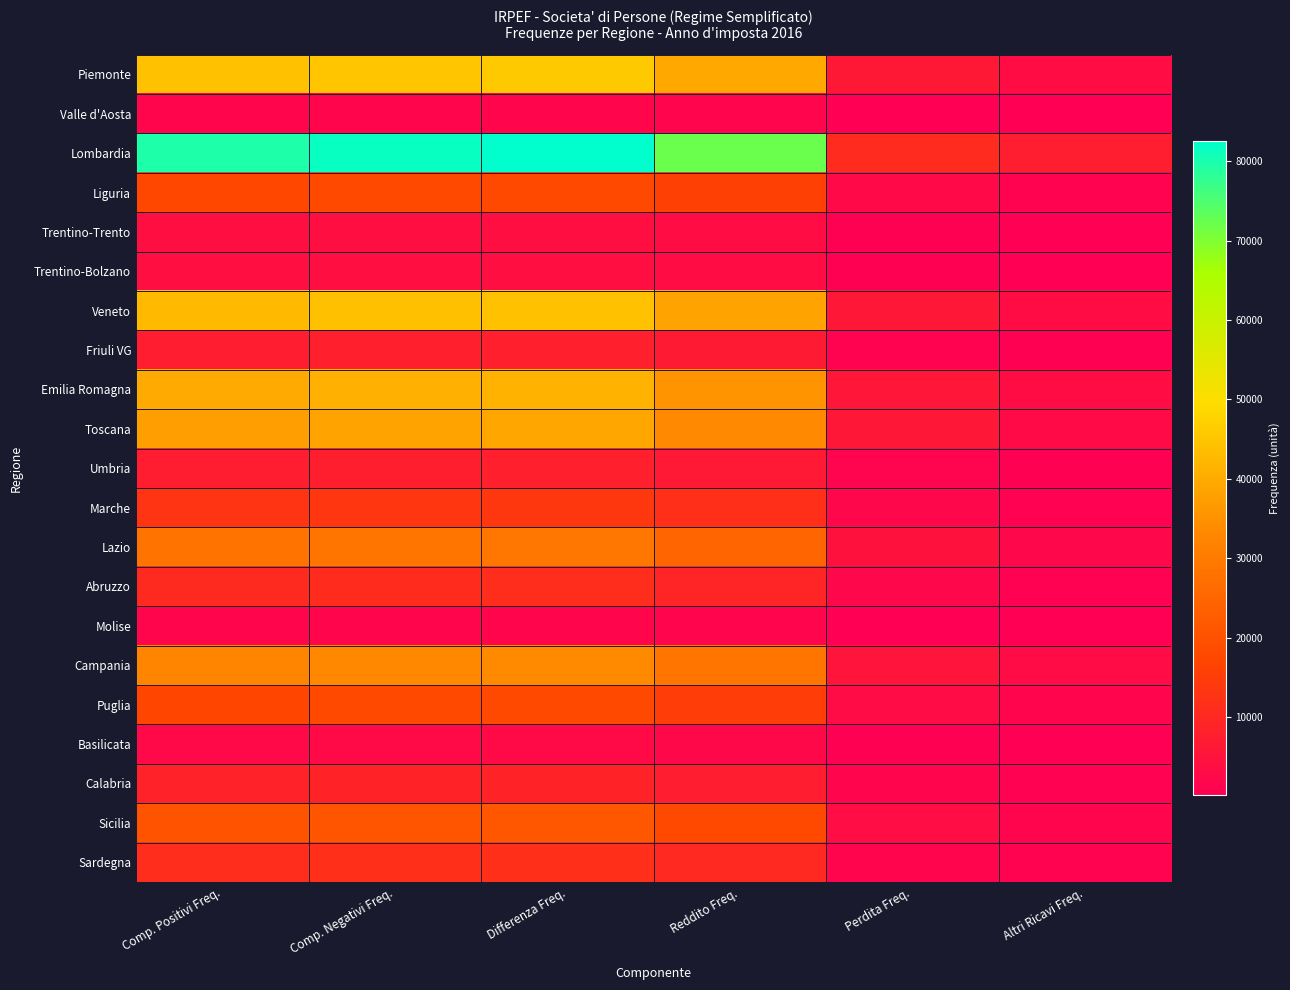

Which has a higher value, Comp. Positivi Freq. or Comp. Negativi Freq.?

Comp. Negativi Freq.